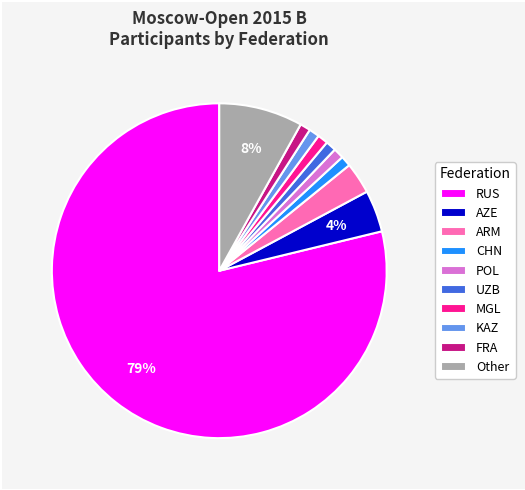

Which slice represents more than half of the pie?

RUS